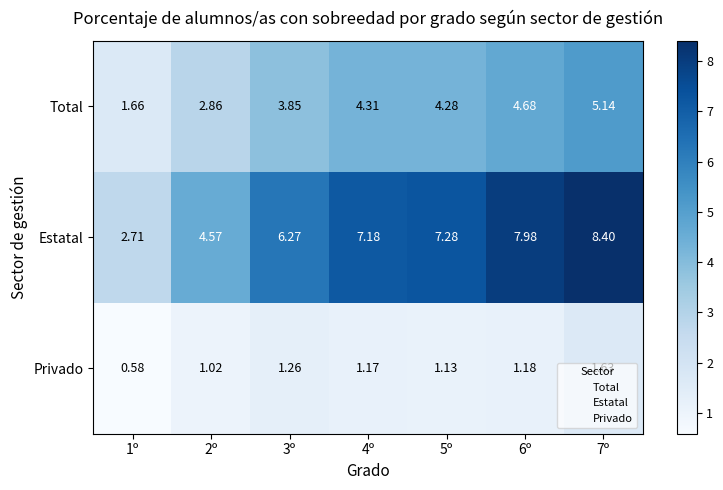

List the series in order of their overall mean, highest first.

Estatal, Total, Privado